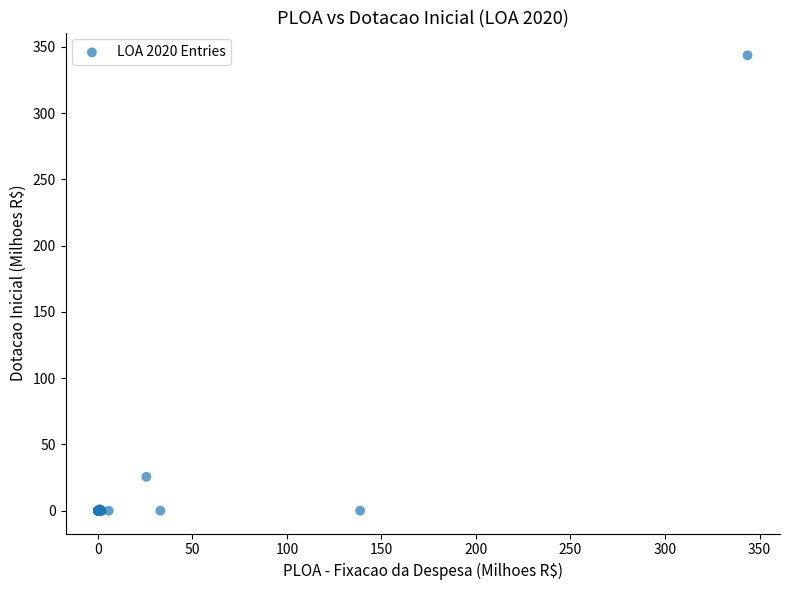

What Y value in the scatter plot is closest to 171?

25.6